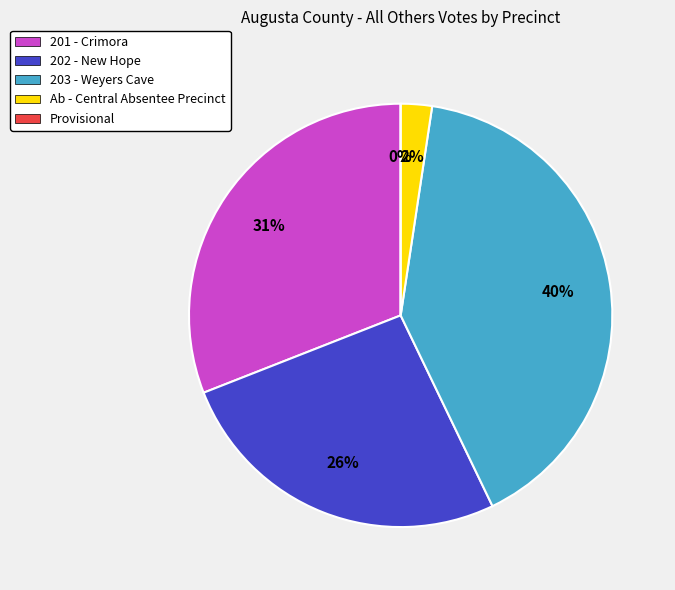

What is the smallest slice in the pie chart?

Provisional